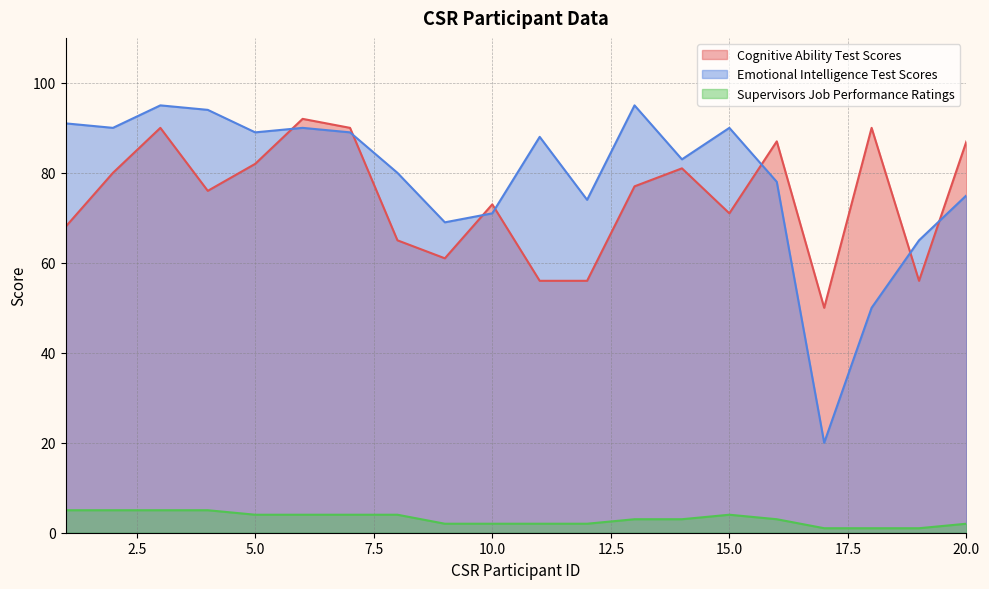

What are all the series names shown in the legend?

Cognitive Ability Test Scores, Emotional Intelligence Test Scores, Supervisors Job Performance Ratings